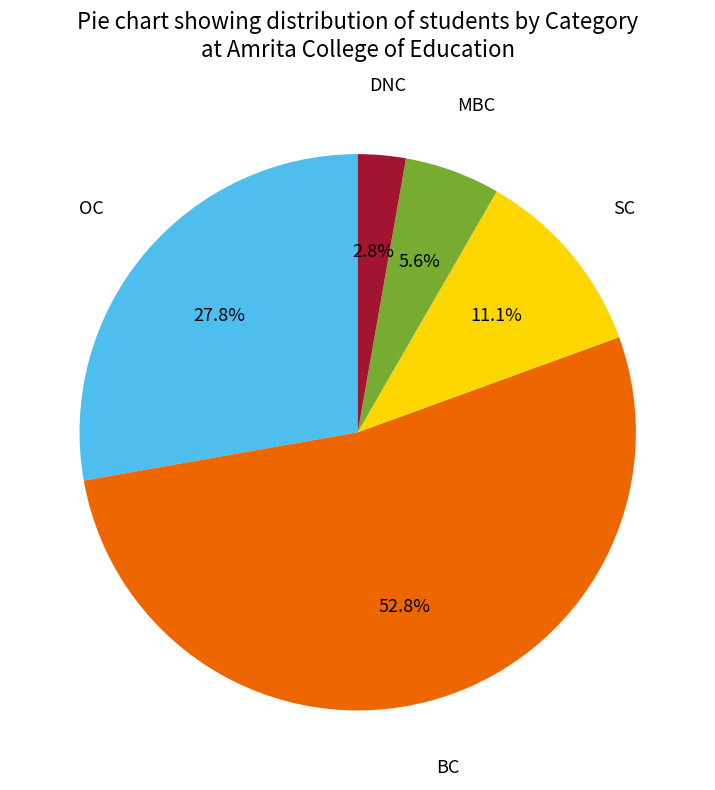

To the nearest percent, what is the difference between the largest and smallest slice percentages?

50%